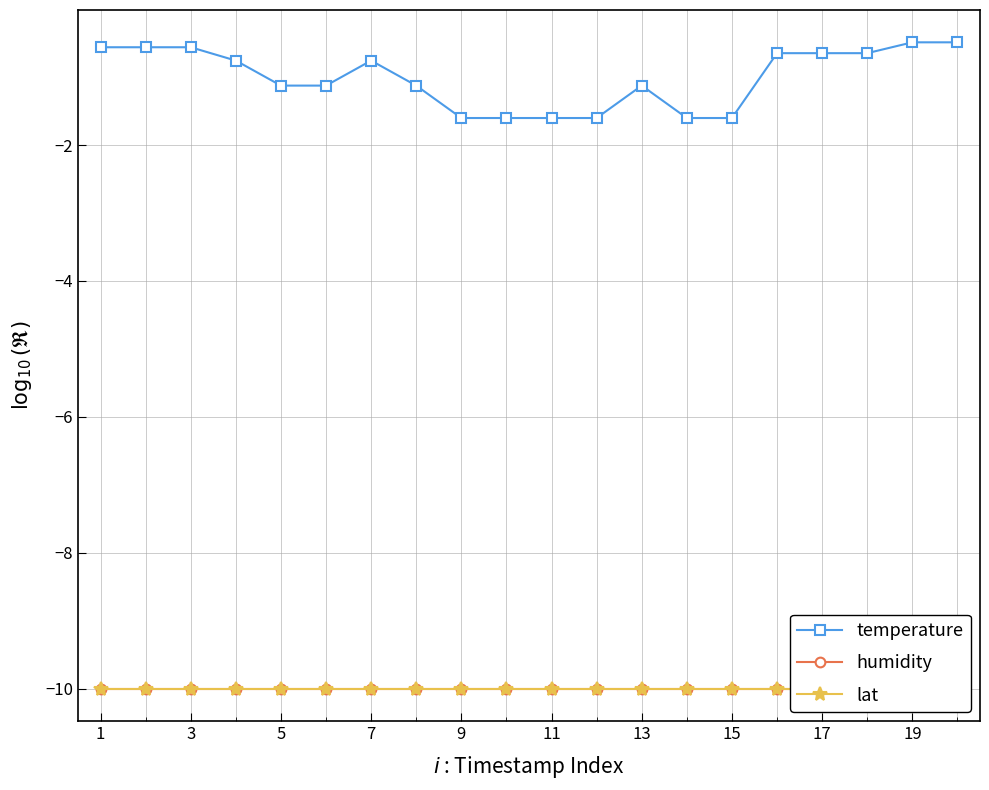

What are all the series names shown in the legend?

temperature, humidity, lat